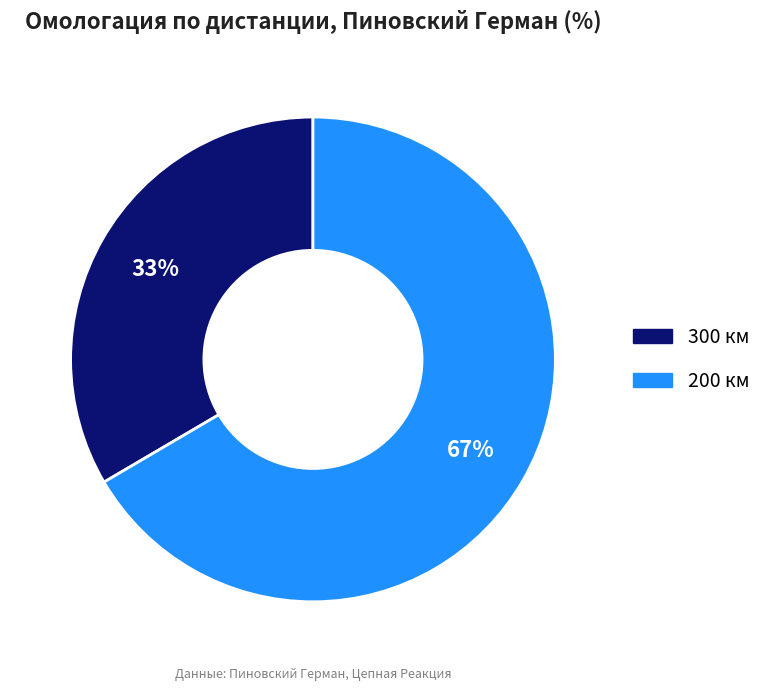

To the nearest percent, what portion does 300 represent?

33%